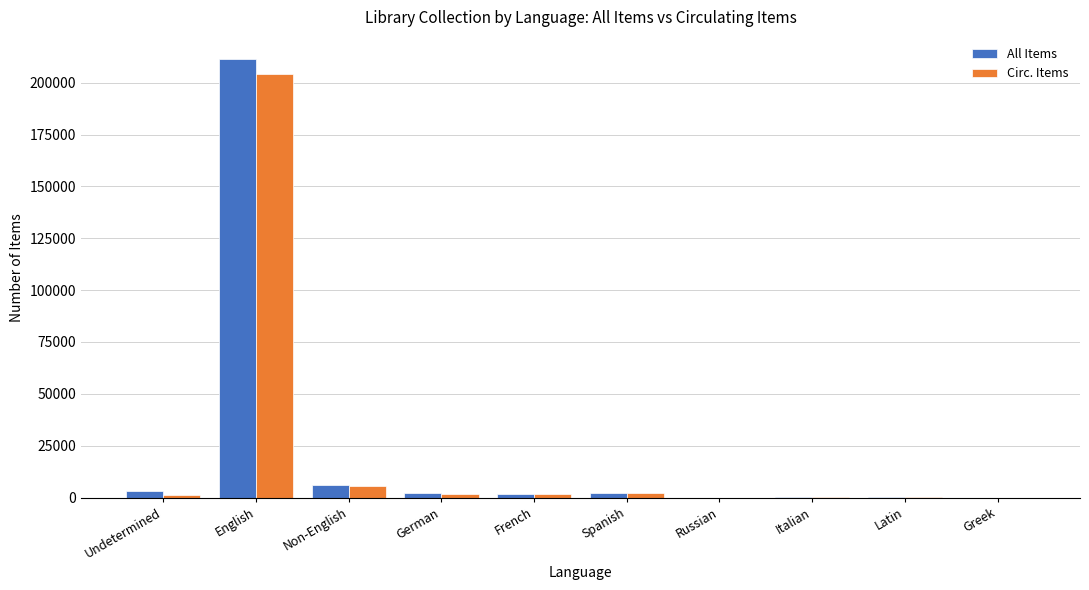

Which series has the widest spread of values?

All Items